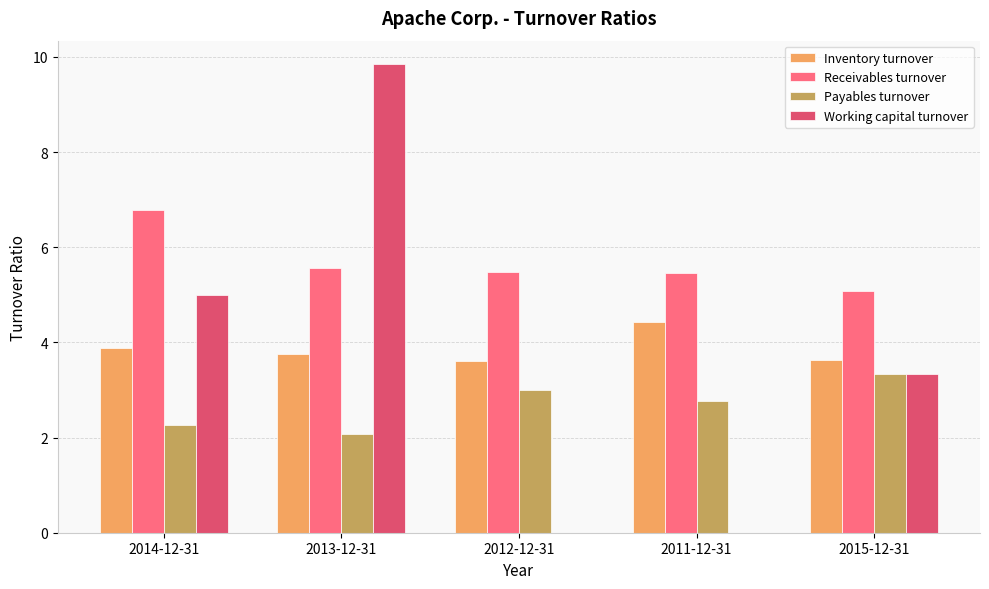

Which series has the largest range (max minus min)?

Working capital turnover